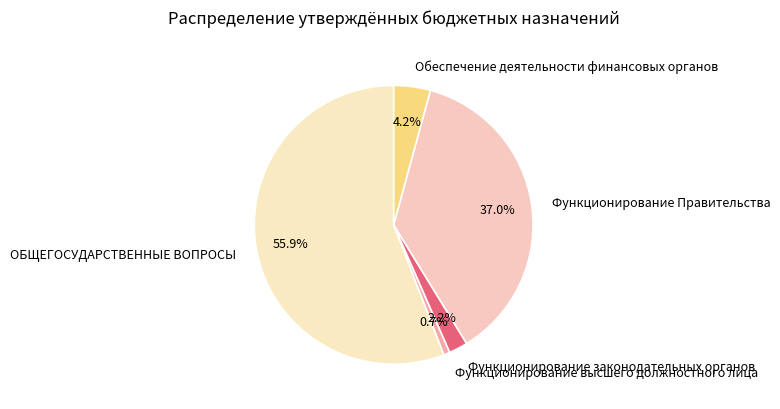

True or false: Функционирование Правительства accounts for 37% of the total.

True